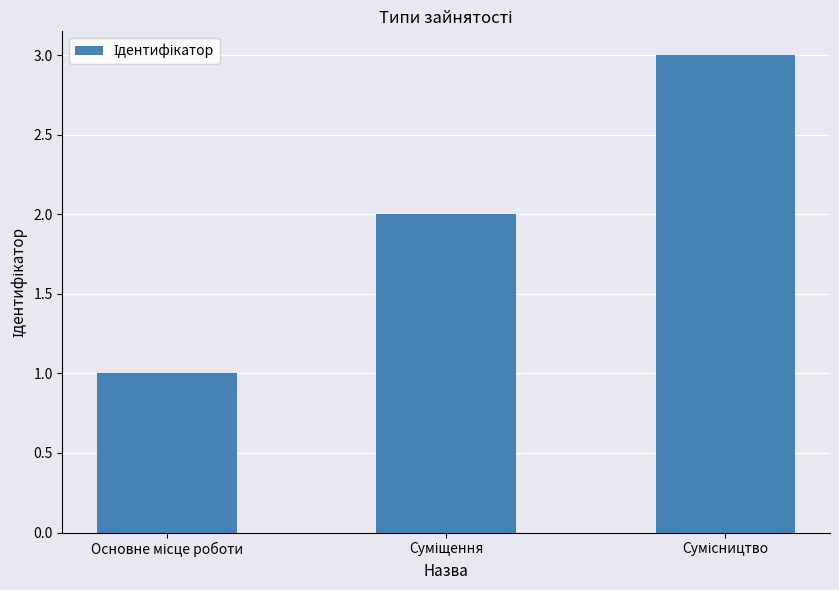

What is the greatest value displayed?

3